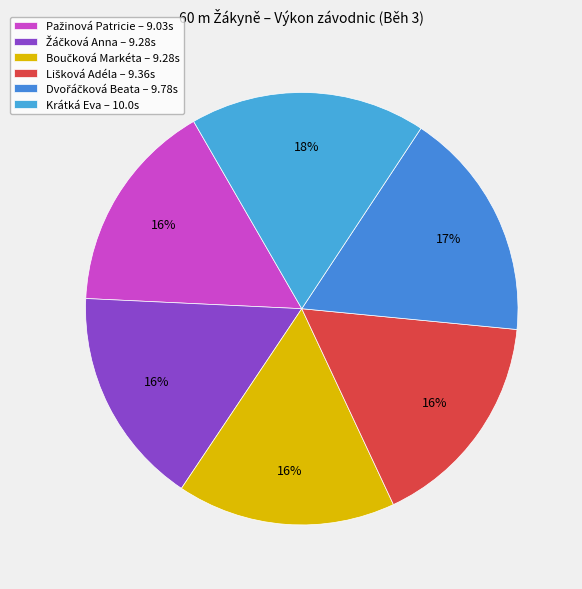

Count the number of slices in the pie.

6